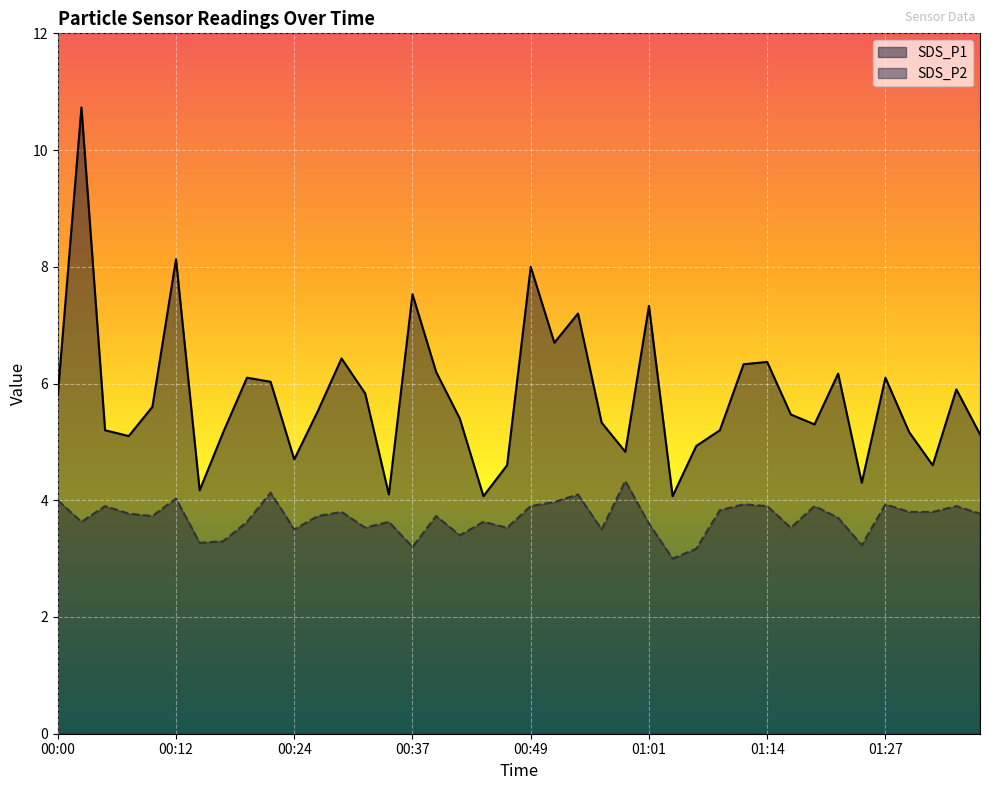

Reading right to left, transcribe all the data shown in this chart.

SDS_P1: 01:36=5.1	01:34=5.9	01:32=4.6	01:29=5.2	01:27=6.1	01:24=4.3	01:21=6.2	01:19=5.3	01:16=5.5	01:14=6.4	01:11=6.3	01:08=5.2	01:06=4.9	01:03=4.1	01:01=7.3	00:59=4.8	00:56=5.3	00:54=7.2	00:51=6.7	00:49=8.0	00:46=4.6	00:44=4.1	00:41=5.4	00:39=6.2	00:37=7.5	00:34=4.1	00:32=5.8	00:29=6.4	00:27=5.5	00:24=4.7	00:22=6.0	00:19=6.1	00:17=5.2	00:15=4.2	00:12=8.1	00:10=5.6	00:07=5.1	00:05=5.2	00:02=10.7	00:00=5.8
SDS_P2: 01:36=3.8	01:34=3.9	01:32=3.8	01:29=3.8	01:27=3.9	01:24=3.2	01:21=3.7	01:19=3.9	01:16=3.5	01:14=3.9	01:11=3.9	01:08=3.8	01:06=3.2	01:03=3.0	01:01=3.6	00:59=4.3	00:56=3.5	00:54=4.1	00:51=4.0	00:49=3.9	00:46=3.5	00:44=3.6	00:41=3.4	00:39=3.7	00:37=3.2	00:34=3.6	00:32=3.5	00:29=3.8	00:27=3.7	00:24=3.5	00:22=4.1	00:19=3.6	00:17=3.3	00:15=3.3	00:12=4.0	00:10=3.7	00:07=3.8	00:05=3.9	00:02=3.6	00:00=4.0